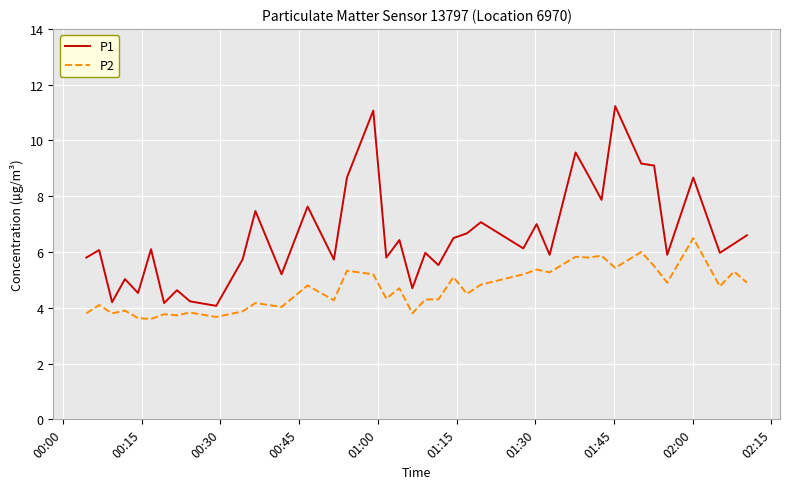

What is the maximum value for P2?

6.5